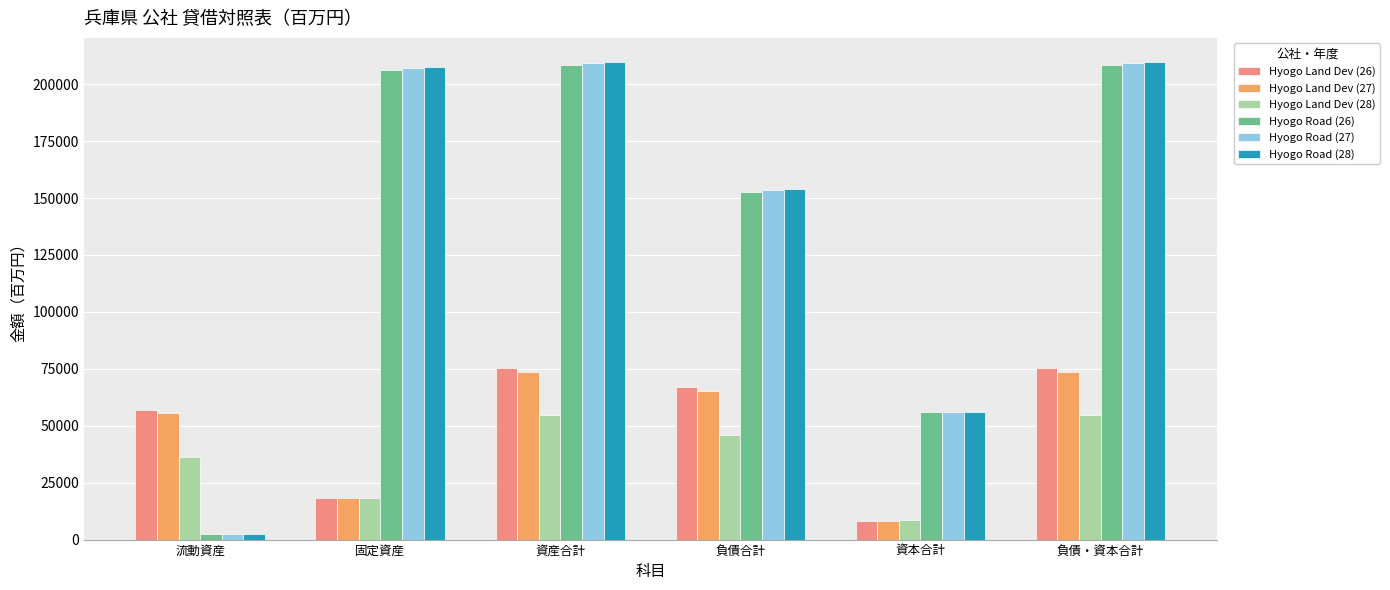

At which label is Hyogo Road (28) closest to 106123?

負債合計